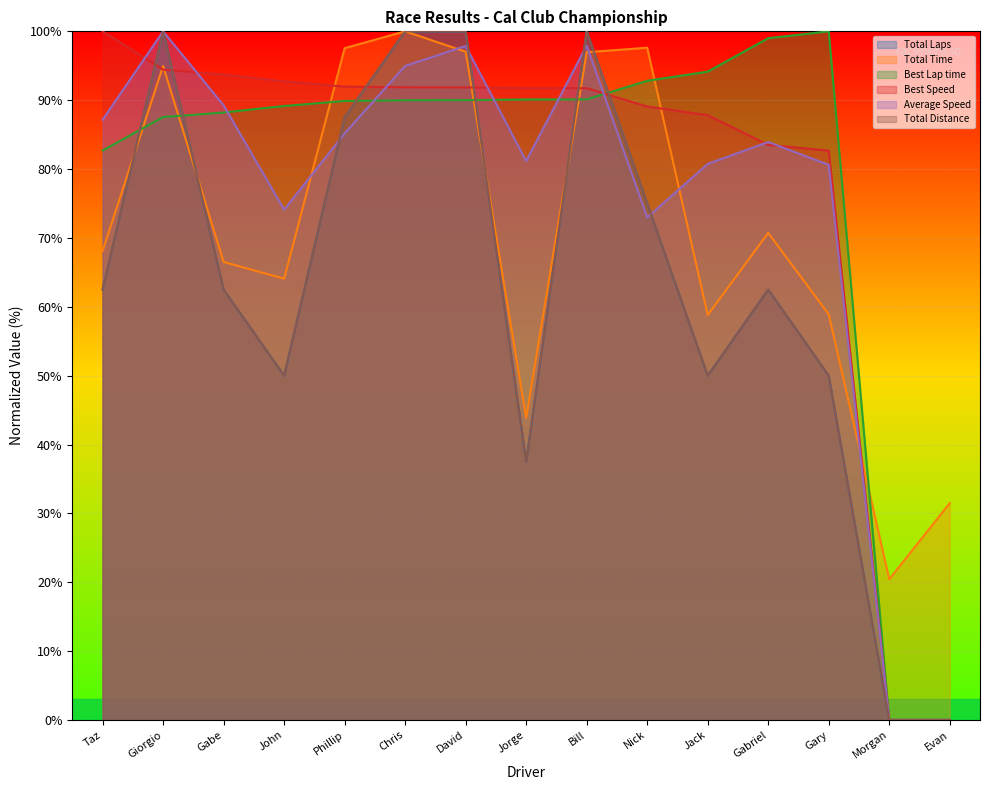

Which category has the highest value in the Total Laps series?

Giorgio Pierangeli